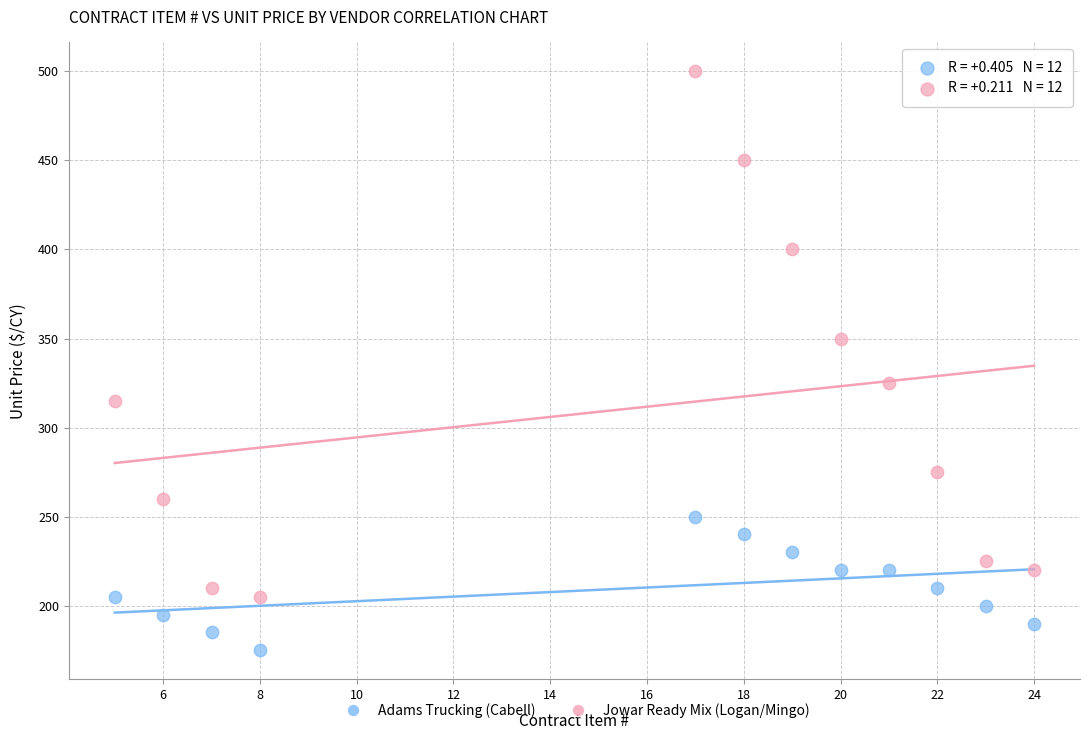

What are all the series names shown in the legend?

Adams Trucking (Cabell), Jowar Ready Mix (Logan/Mingo)